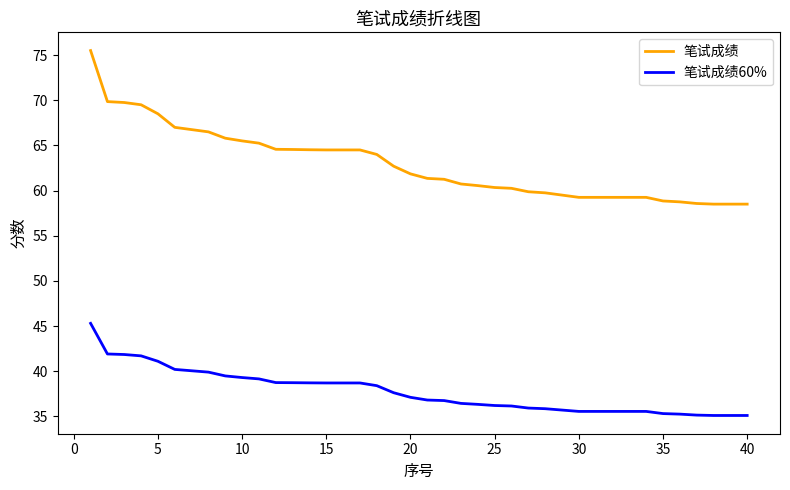

What are all the series names shown in the legend?

笔试成绩, 笔试成绩60%